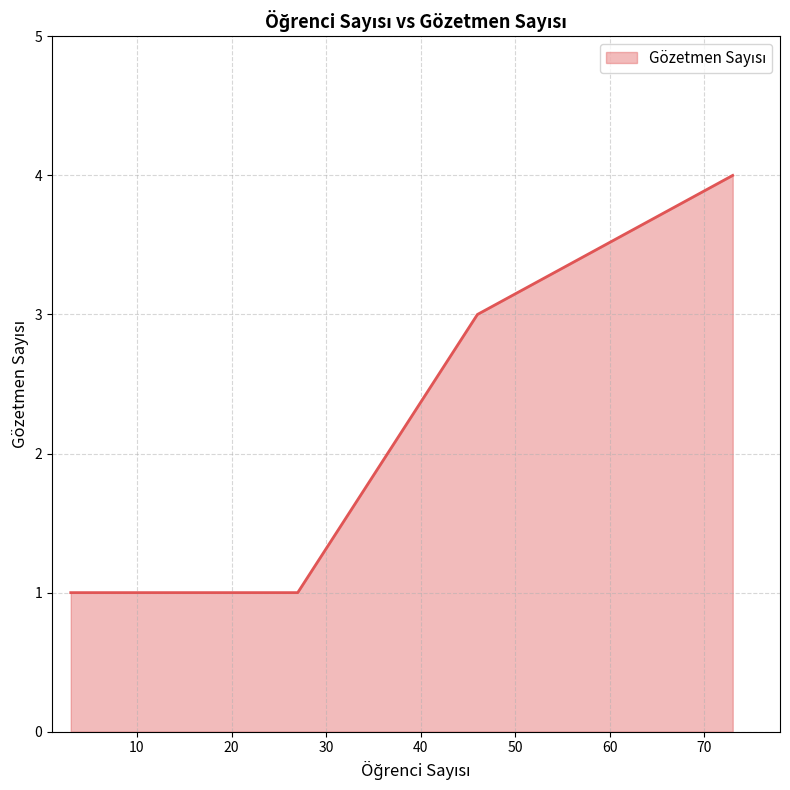

True or false: the data shows 2 at A-Amfi3 15:00.

False